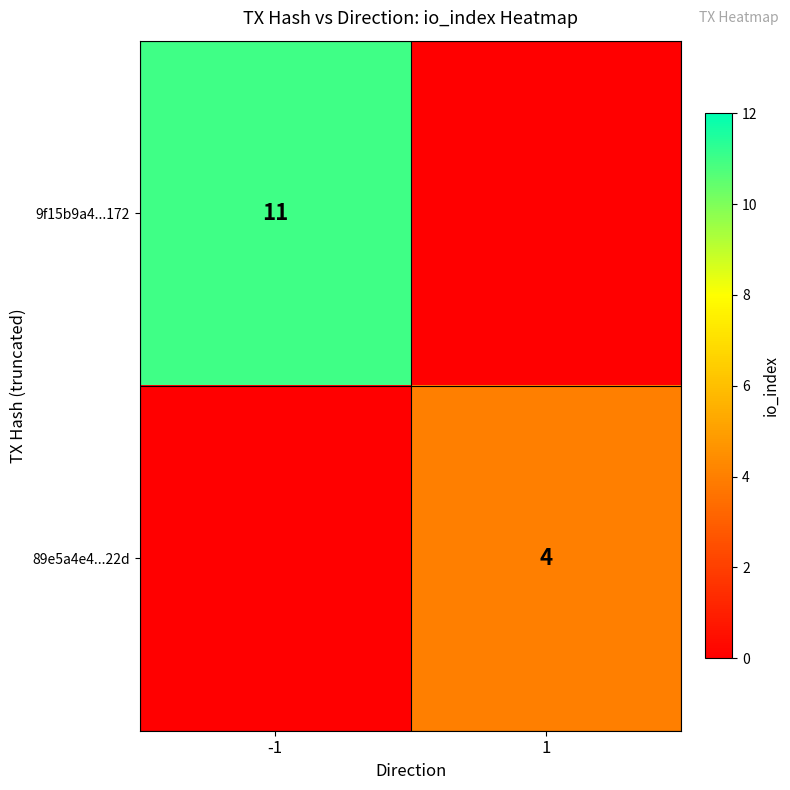

Count the number of data series in this chart.

2